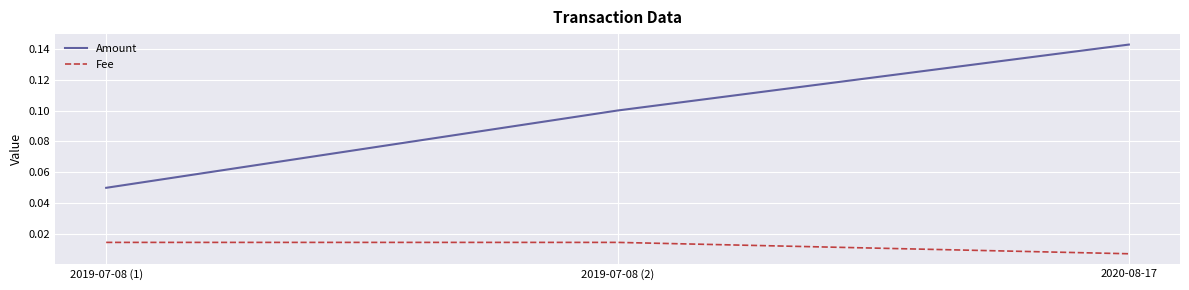

What are all the series names shown in the legend?

Amount, Fee